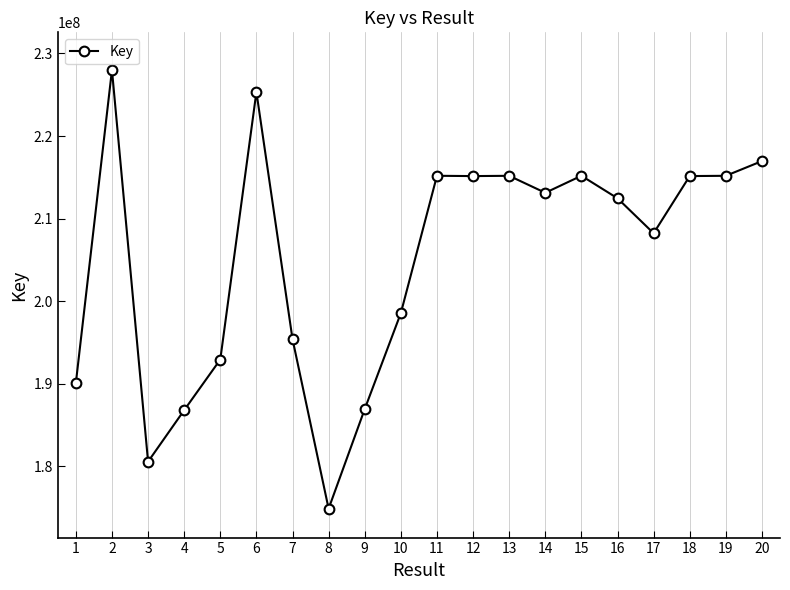

True or false: the data has more than 0 interior local peaks.

True